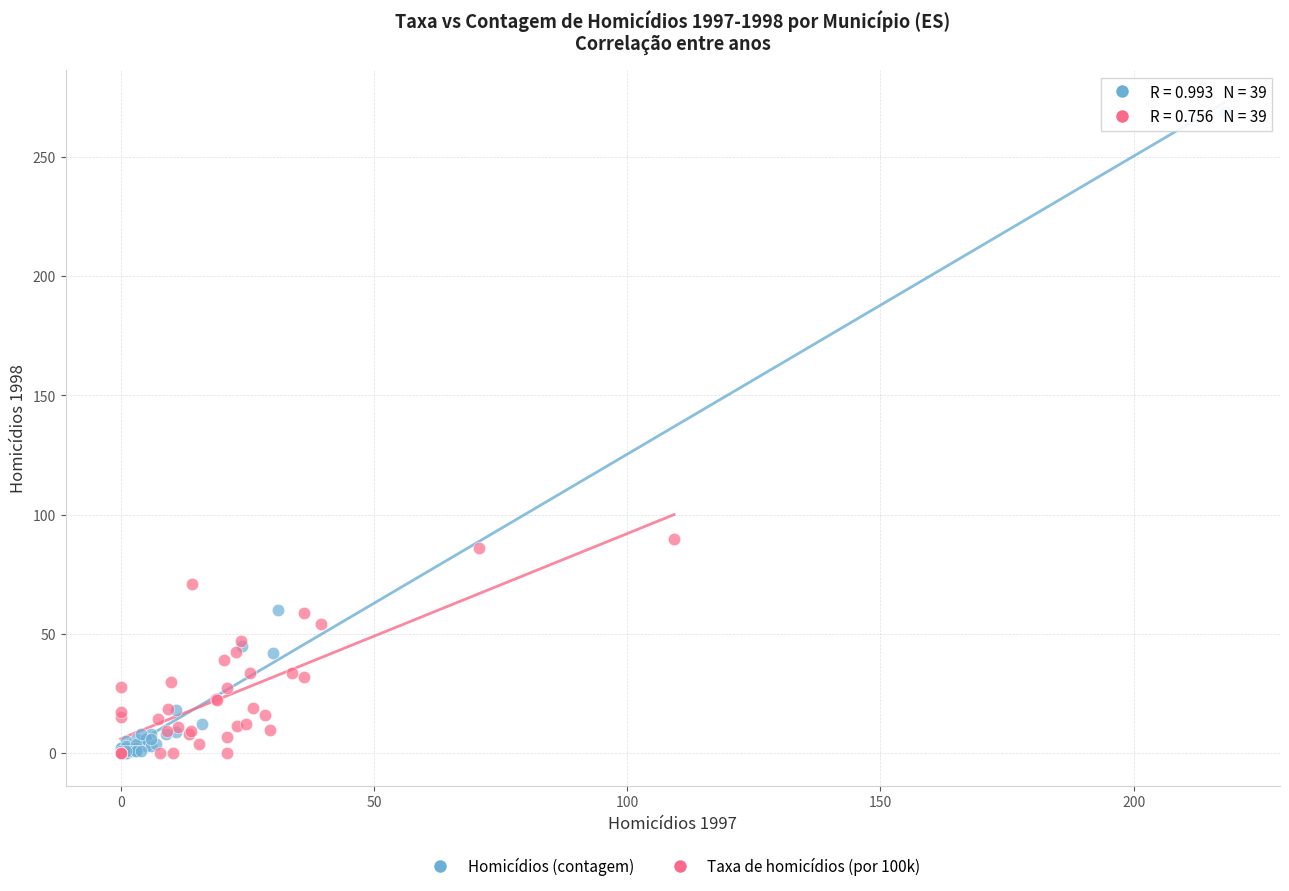

Which series reaches the maximum Y coordinate?

Homicídios (contagem)